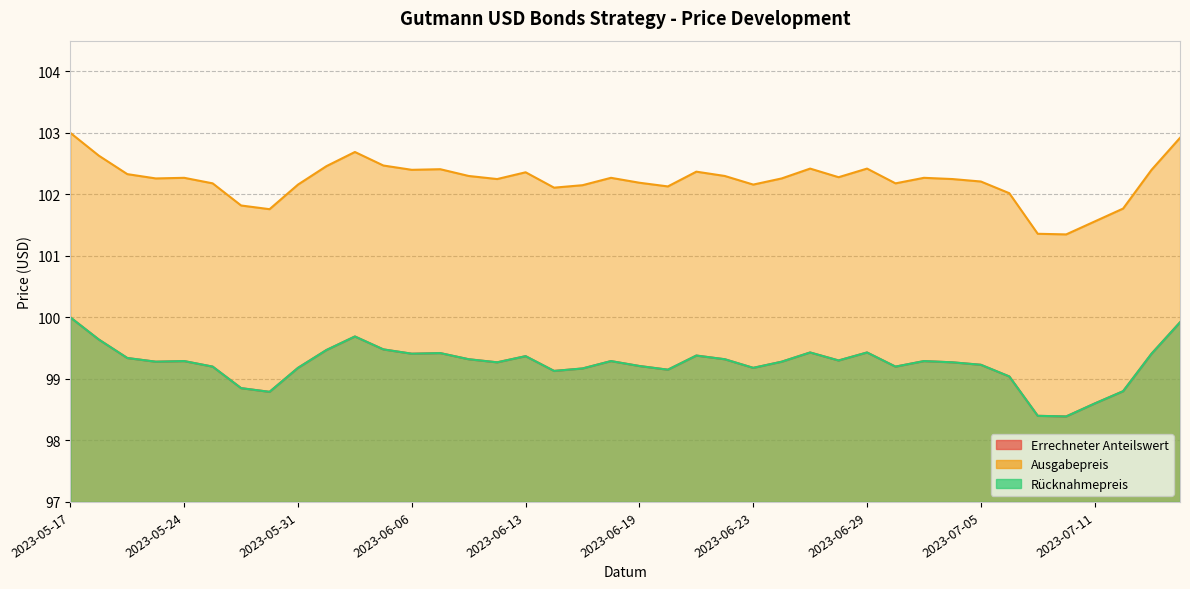

Reading left to right, what are all the values shown in this chart?

Errechneter Anteilswert: 2023-05-17=100.0	2023-05-19=99.6	2023-05-22=99.3	2023-05-23=99.3	2023-05-24=99.3	2023-05-25=99.2	2023-05-26=98.8	2023-05-30=98.8	2023-05-31=99.2	2023-06-01=99.5	2023-06-02=99.7	2023-06-05=99.5	2023-06-06=99.4	2023-06-07=99.4	2023-06-09=99.3	2023-06-12=99.3	2023-06-13=99.4	2023-06-14=99.1	2023-06-15=99.2	2023-06-16=99.3	2023-06-19=99.2	2023-06-20=99.2	2023-06-21=99.4	2023-06-22=99.3	2023-06-23=99.2	2023-06-26=99.3	2023-06-27=99.4	2023-06-28=99.3	2023-06-29=99.4	2023-06-30=99.2	2023-07-03=99.3	2023-07-04=99.3	2023-07-05=99.2	2023-07-06=99.0	2023-07-07=98.4	2023-07-10=98.4	2023-07-11=98.6	2023-07-12=98.8	2023-07-13=99.4	2023-07-14=99.9
Ausgabepreis: 2023-05-17=103.0	2023-05-19=102.6	2023-05-22=102.3	2023-05-23=102.3	2023-05-24=102.3	2023-05-25=102.2	2023-05-26=101.8	2023-05-30=101.8	2023-05-31=102.2	2023-06-01=102.5	2023-06-02=102.7	2023-06-05=102.5	2023-06-06=102.4	2023-06-07=102.4	2023-06-09=102.3	2023-06-12=102.2	2023-06-13=102.4	2023-06-14=102.1	2023-06-15=102.2	2023-06-16=102.3	2023-06-19=102.2	2023-06-20=102.1	2023-06-21=102.4	2023-06-22=102.3	2023-06-23=102.2	2023-06-26=102.3	2023-06-27=102.4	2023-06-28=102.3	2023-06-29=102.4	2023-06-30=102.2	2023-07-03=102.3	2023-07-04=102.2	2023-07-05=102.2	2023-07-06=102.0	2023-07-07=101.4	2023-07-10=101.3	2023-07-11=101.6	2023-07-12=101.8	2023-07-13=102.4	2023-07-14=102.9
Rücknahmepreis: 2023-05-17=100.0	2023-05-19=99.6	2023-05-22=99.3	2023-05-23=99.3	2023-05-24=99.3	2023-05-25=99.2	2023-05-26=98.8	2023-05-30=98.8	2023-05-31=99.2	2023-06-01=99.5	2023-06-02=99.7	2023-06-05=99.5	2023-06-06=99.4	2023-06-07=99.4	2023-06-09=99.3	2023-06-12=99.3	2023-06-13=99.4	2023-06-14=99.1	2023-06-15=99.2	2023-06-16=99.3	2023-06-19=99.2	2023-06-20=99.2	2023-06-21=99.4	2023-06-22=99.3	2023-06-23=99.2	2023-06-26=99.3	2023-06-27=99.4	2023-06-28=99.3	2023-06-29=99.4	2023-06-30=99.2	2023-07-03=99.3	2023-07-04=99.3	2023-07-05=99.2	2023-07-06=99.0	2023-07-07=98.4	2023-07-10=98.4	2023-07-11=98.6	2023-07-12=98.8	2023-07-13=99.4	2023-07-14=99.9